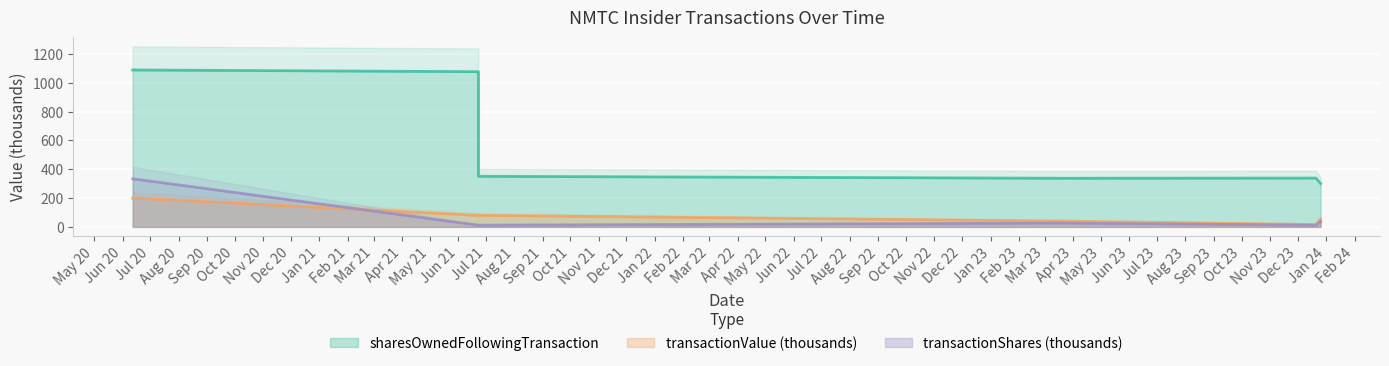

How many lines are shown in the chart?

3